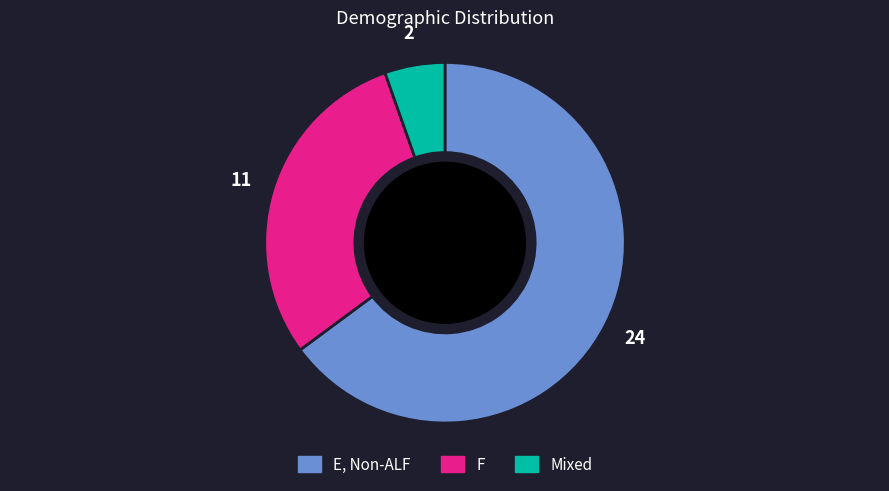

Is there a majority slice in this chart?

Yes